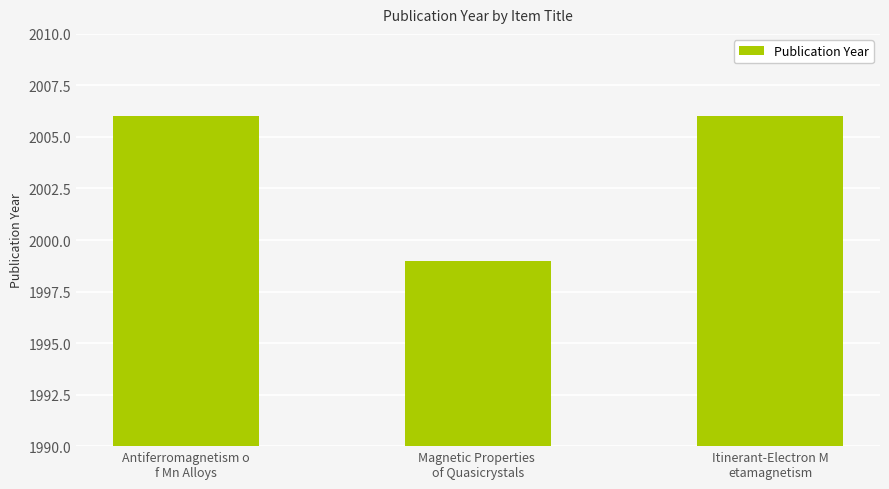

What is the sum of all values?

6011